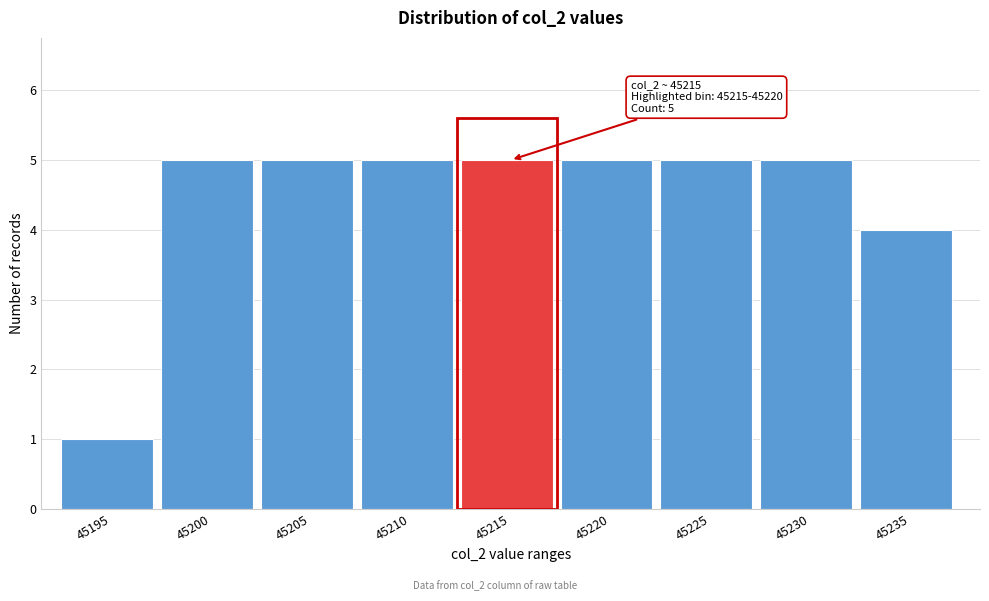

Reading left to right, list all the values displayed in this chart.

1	5	5	5	5	5	5	5	4